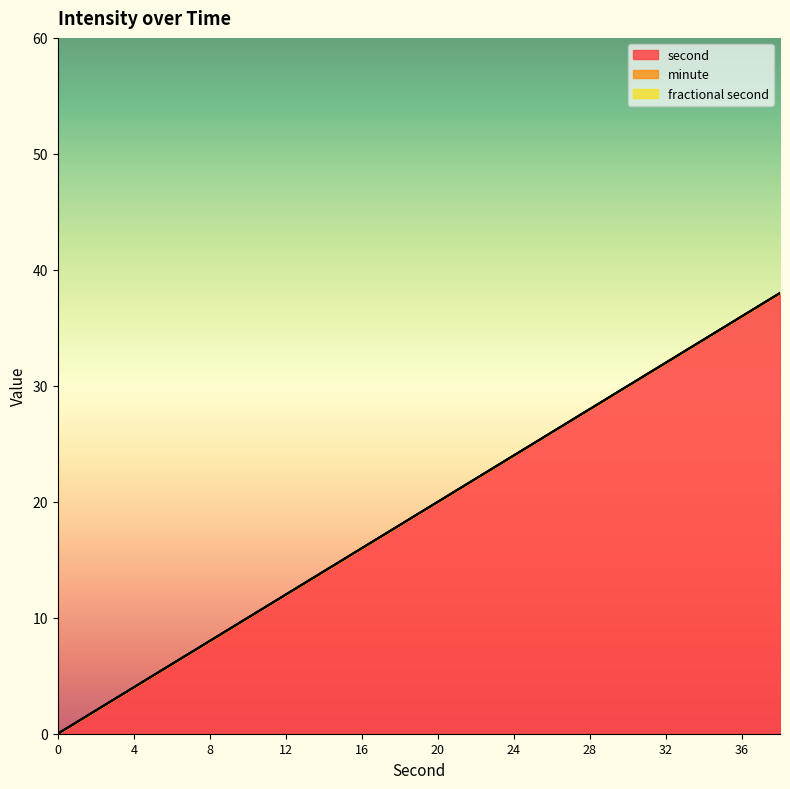

Reading left to right, transcribe all the data shown in this chart.

second: 0=0	2=2	4=4	6=6	8=8	10=10	12=12	14=14	16=16	18=18	20=20	22=22	24=24	26=26	28=28	30=30	32=32	34=34	36=36	38=38
minute: 0=0	2=0	4=0	6=0	8=0	10=0	12=0	14=0	16=0	18=0	20=0	22=0	24=0	26=0	28=0	30=0	32=0	34=0	36=0	38=0
fractional second: 0=0	2=0	4=0	6=0	8=0	10=0	12=0	14=0	16=0	18=0	20=0	22=0	24=0	26=0	28=0	30=0	32=0	34=0	36=0	38=0